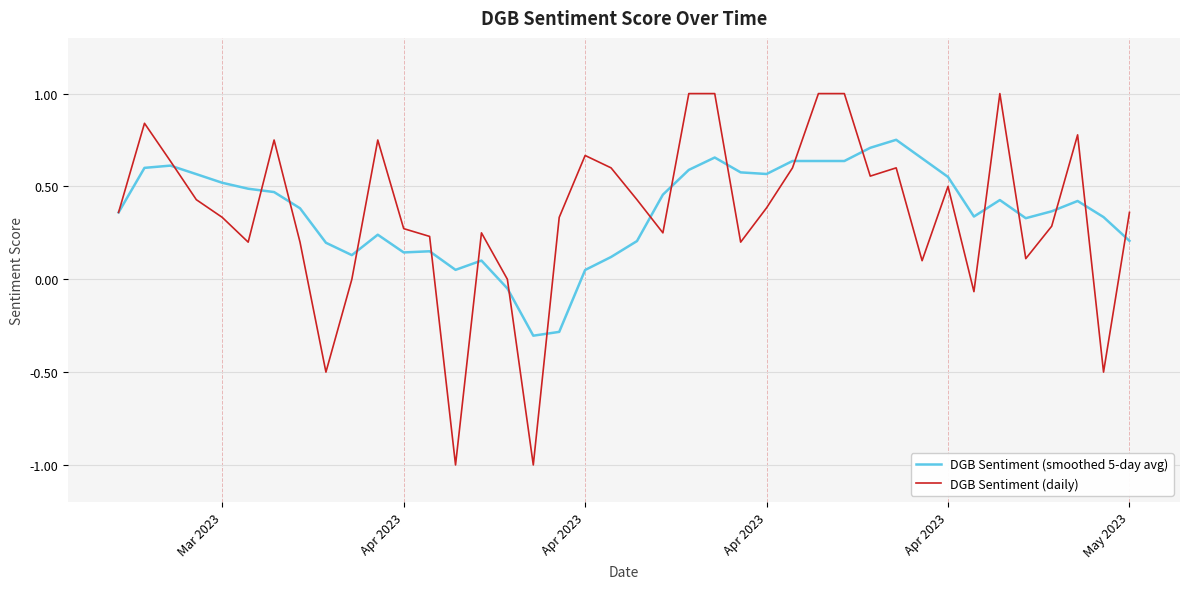

What is the greatest value displayed?

1.0